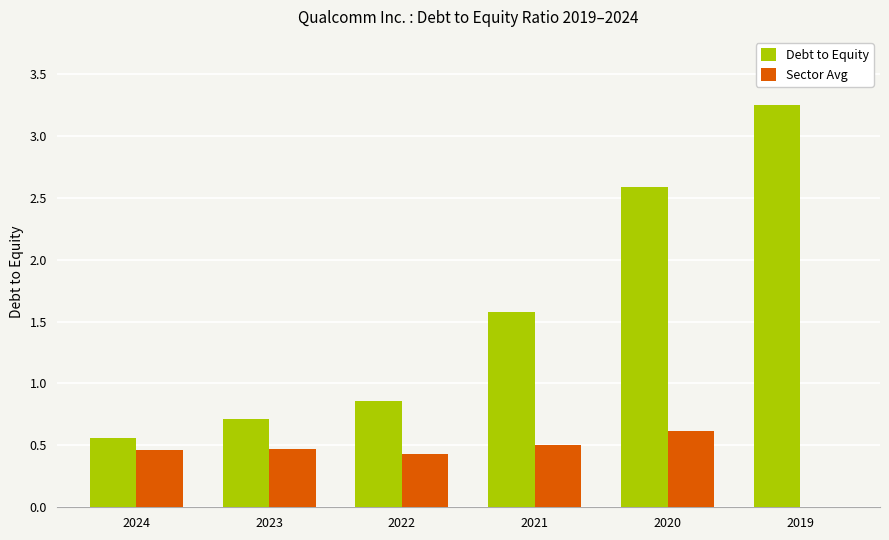

Which series changed the most between 2024 and 2021?

Debt to Equity